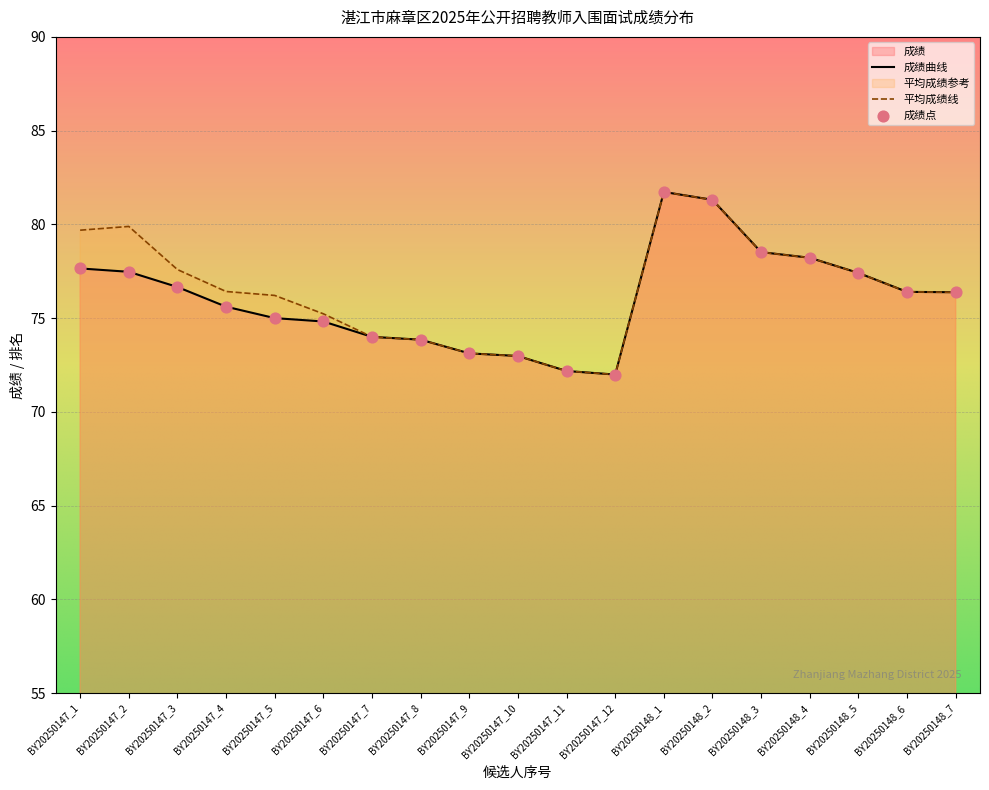

Which series reaches the maximum Y coordinate?

成绩